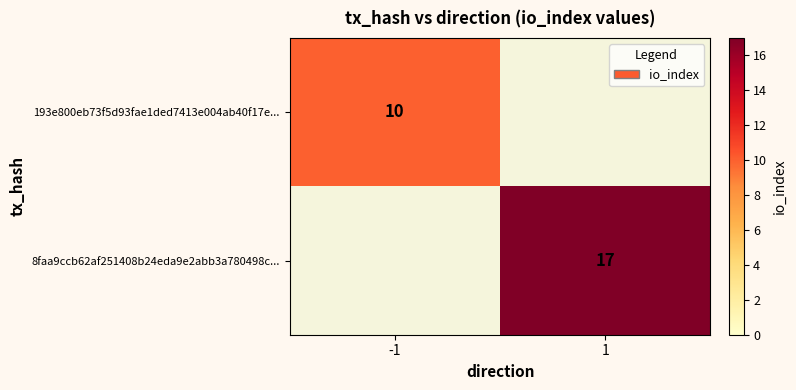

The value of 8faa9ccb62af251408b24eda9e2abb3a780498c... at 1 is 17. True or false?

True